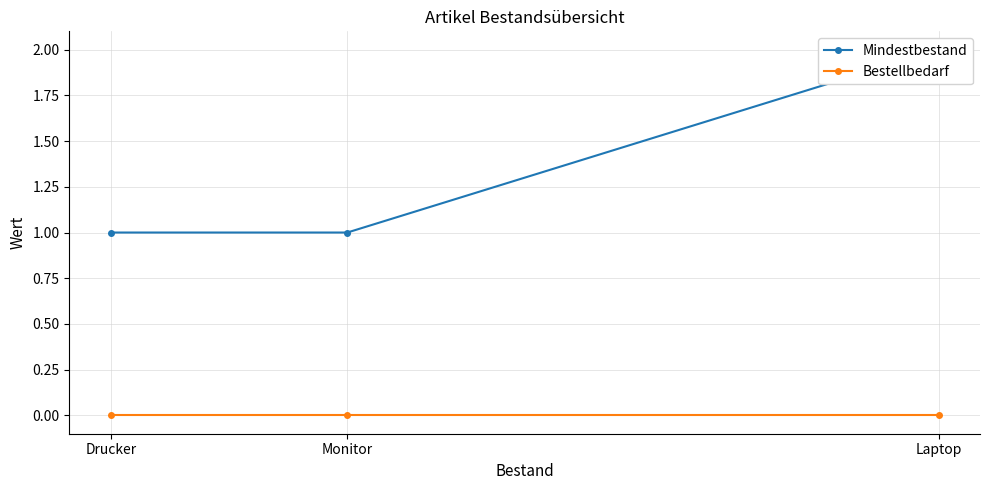

Rank the series by their maximum value, from highest to lowest.

Mindestbestand, Bestellbedarf